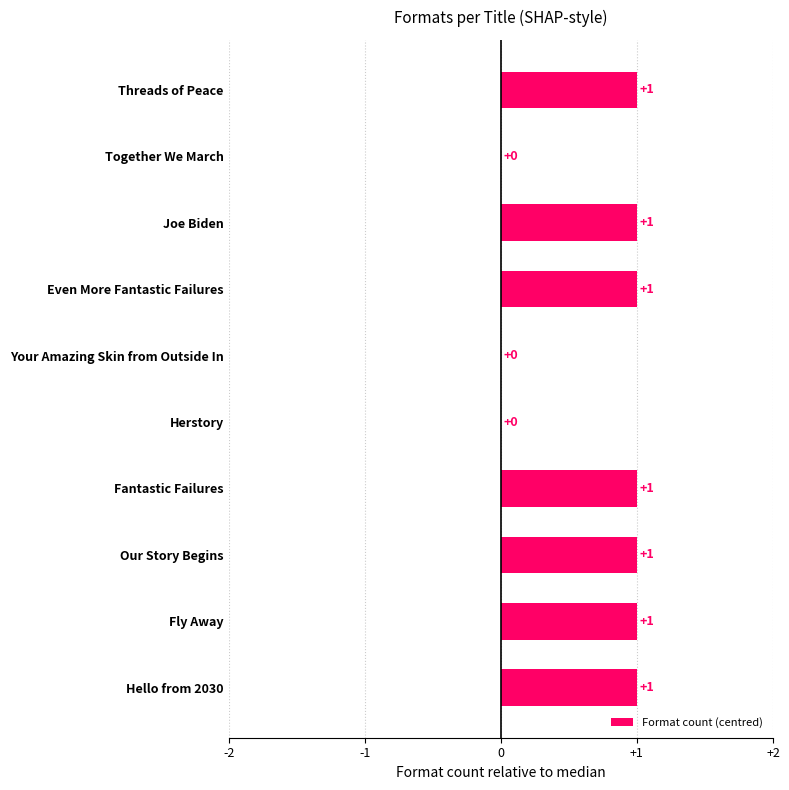

What is the sum of all values?

7